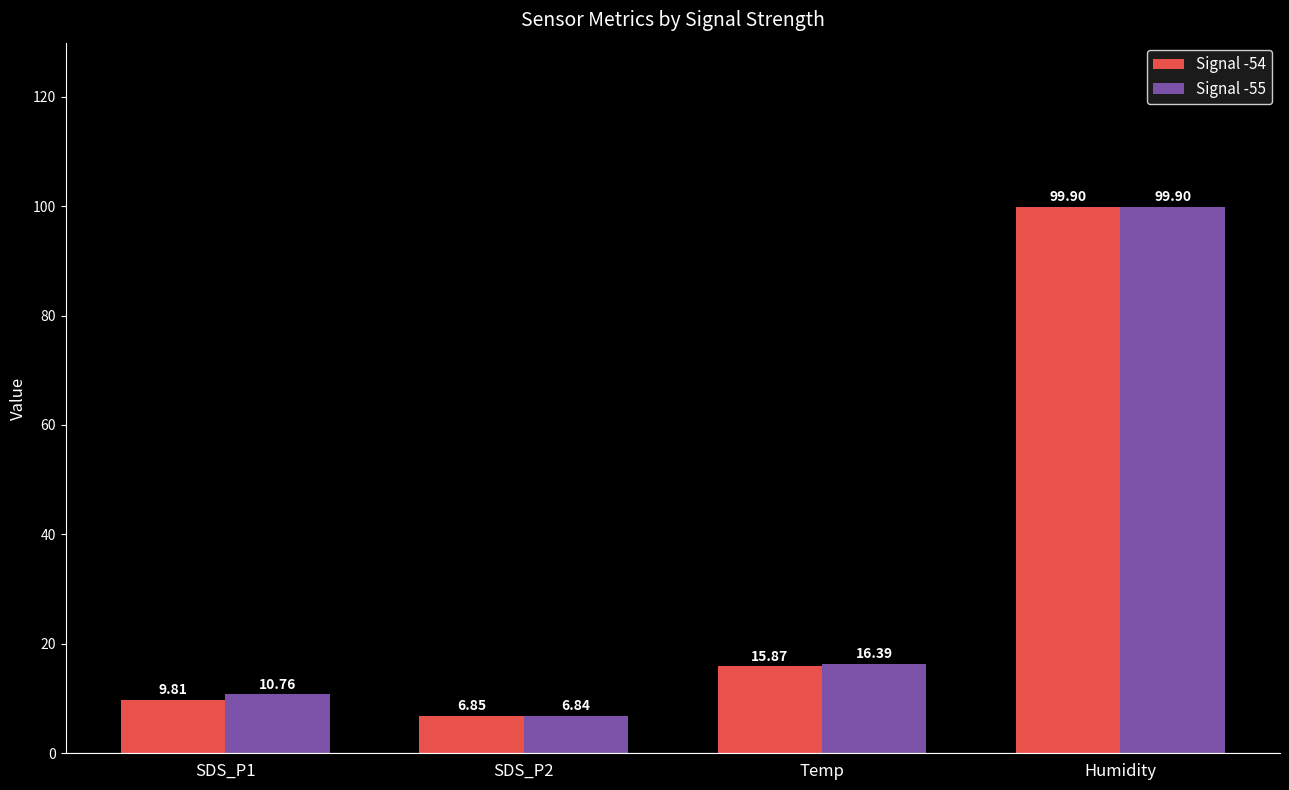

Read the Signal -54 value at SDS_P1.

9.8